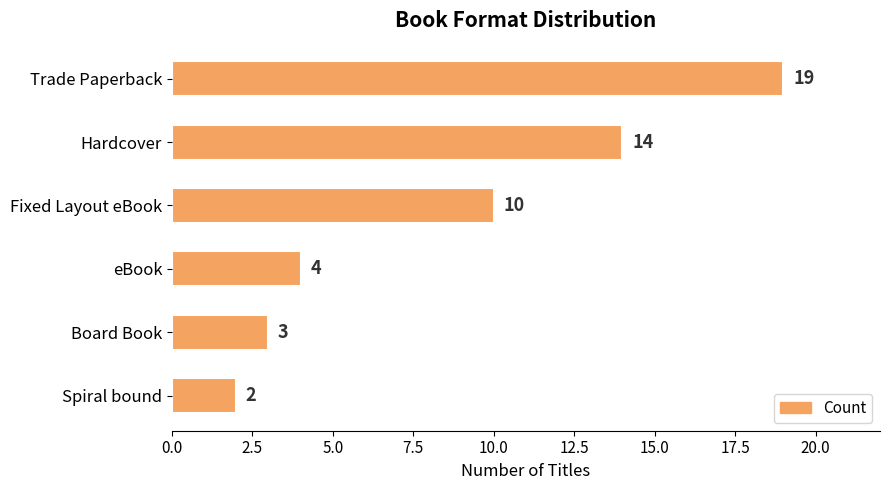

Approximately how many times larger is the value at eBook compared to Fixed Layout eBook?

0.4